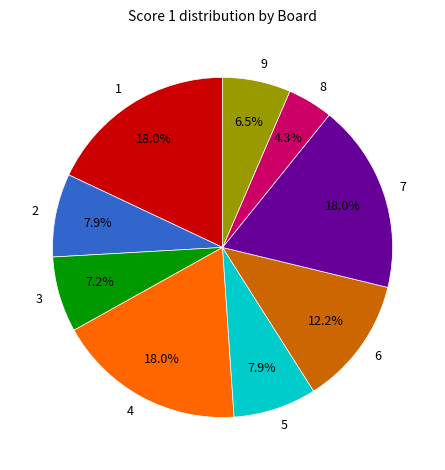

To the nearest percent, what is the average slice percentage?

11%